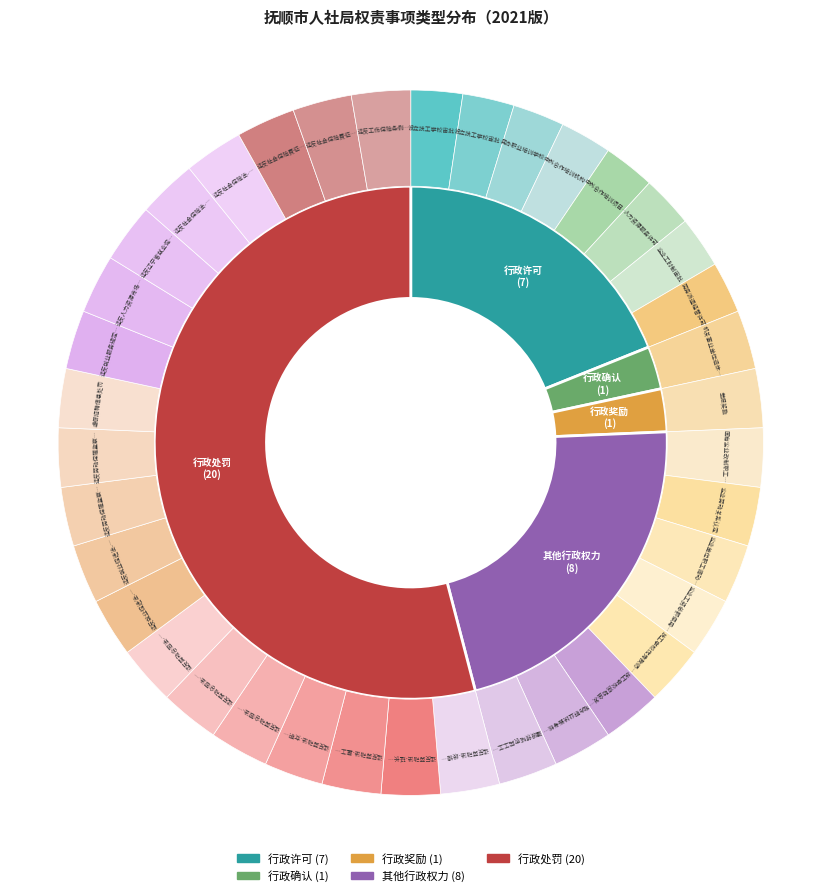

Which slice is the largest?

行政处罚